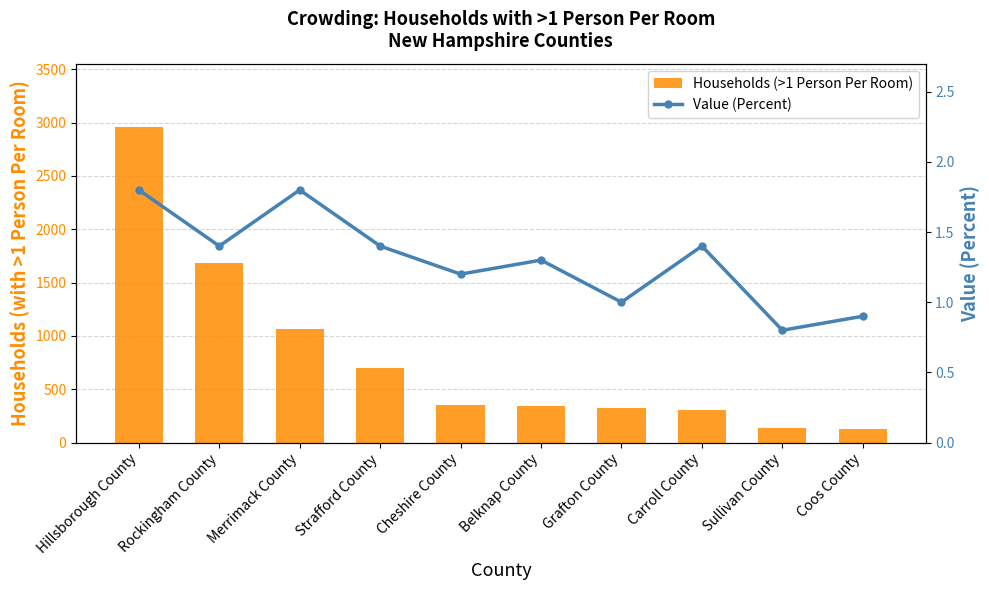

Is the value of Value (Percent) at Belknap County greater than the value of Households (>1 Person Per Room) at Coos County?

No